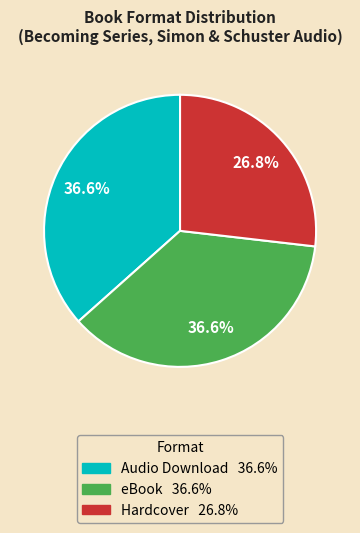

To the nearest percent, what is the combined percentage of Hardcover and eBook?

63%